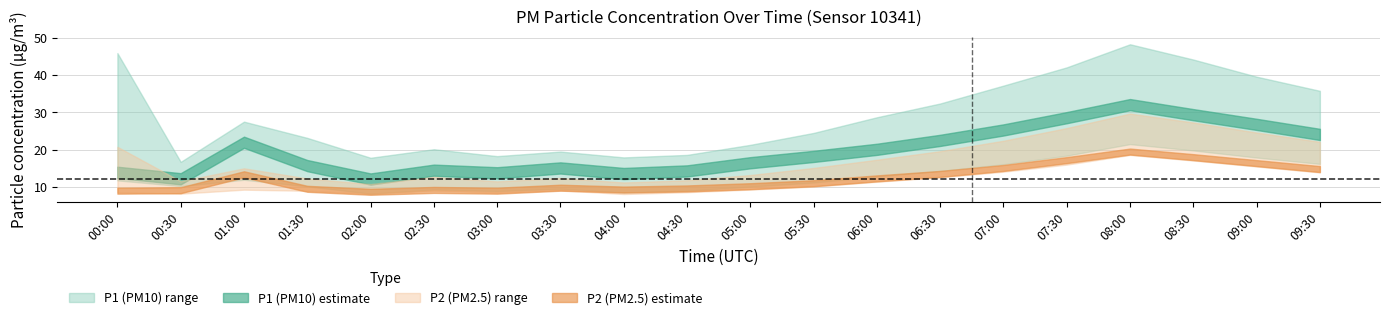

List the series in order of their overall mean, highest first.

P1, P2